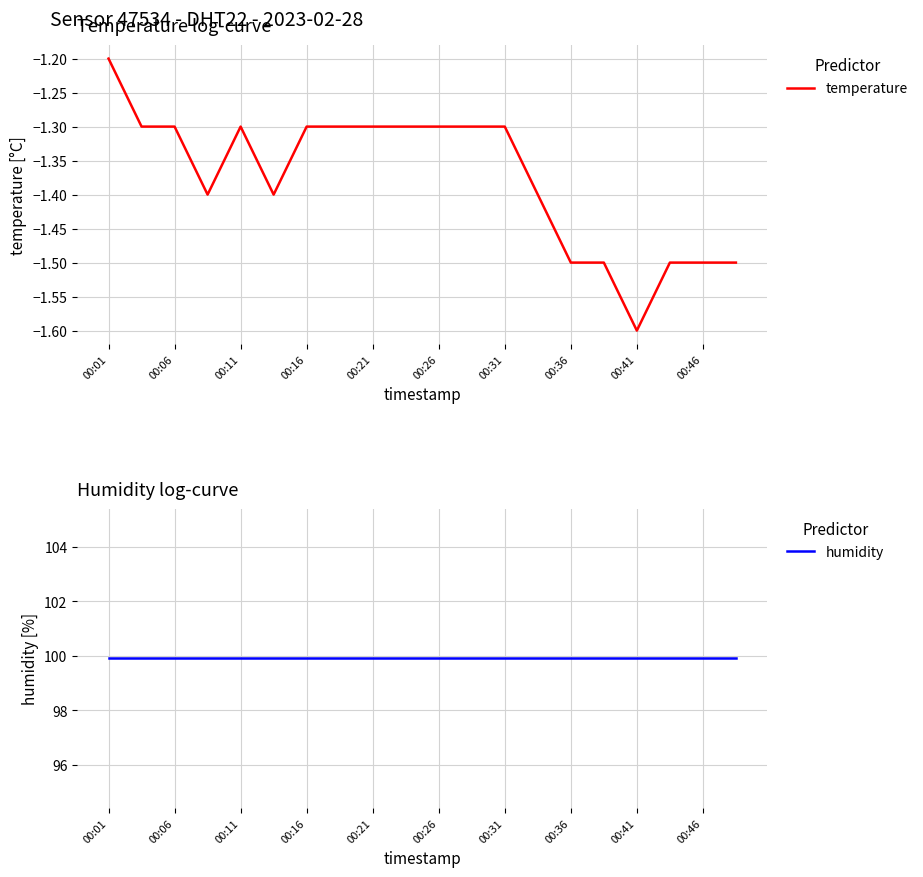

Rank the series by their average value, from highest to lowest.

humidity, temperature